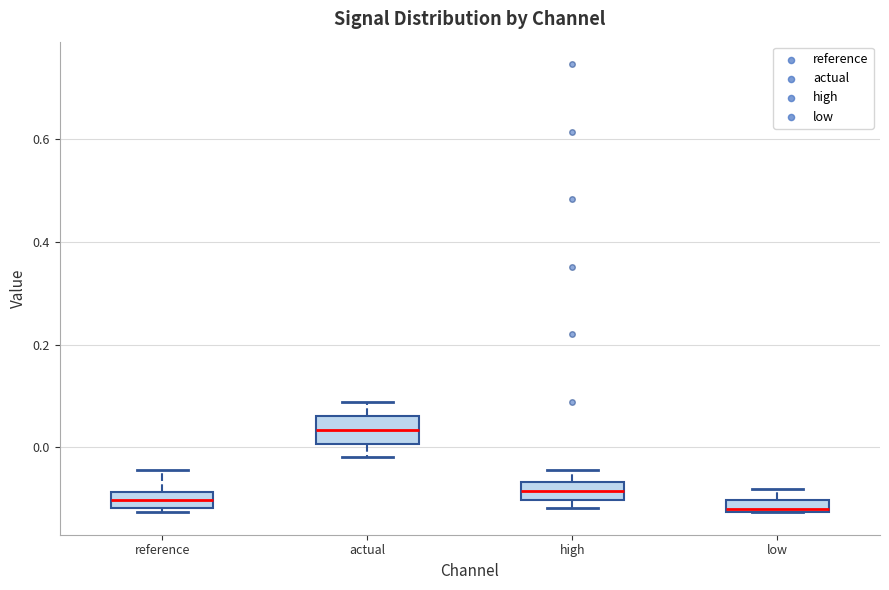

Where is the upper edge of the box for high on the y-axis? The values are not printed on the chart, so give them approximately, as read against the axis.

-0.06